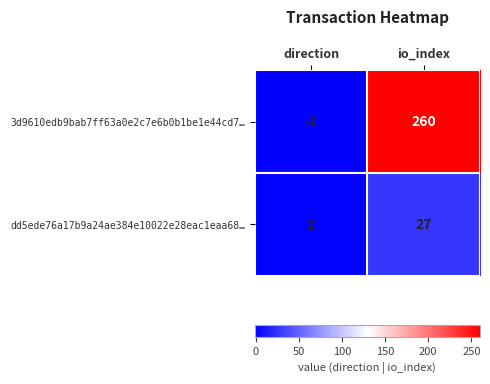

Which series has the largest total across all categories?

3d9610edb9bab7ff63a0e2c7e6b0b1be1e44cd7…